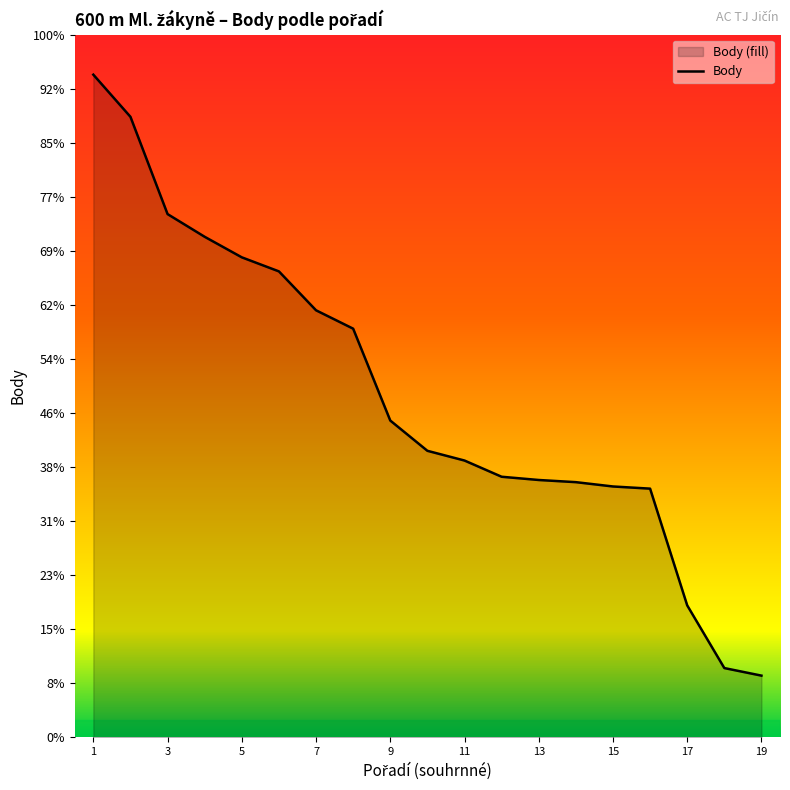

How many values exceed 265?

9